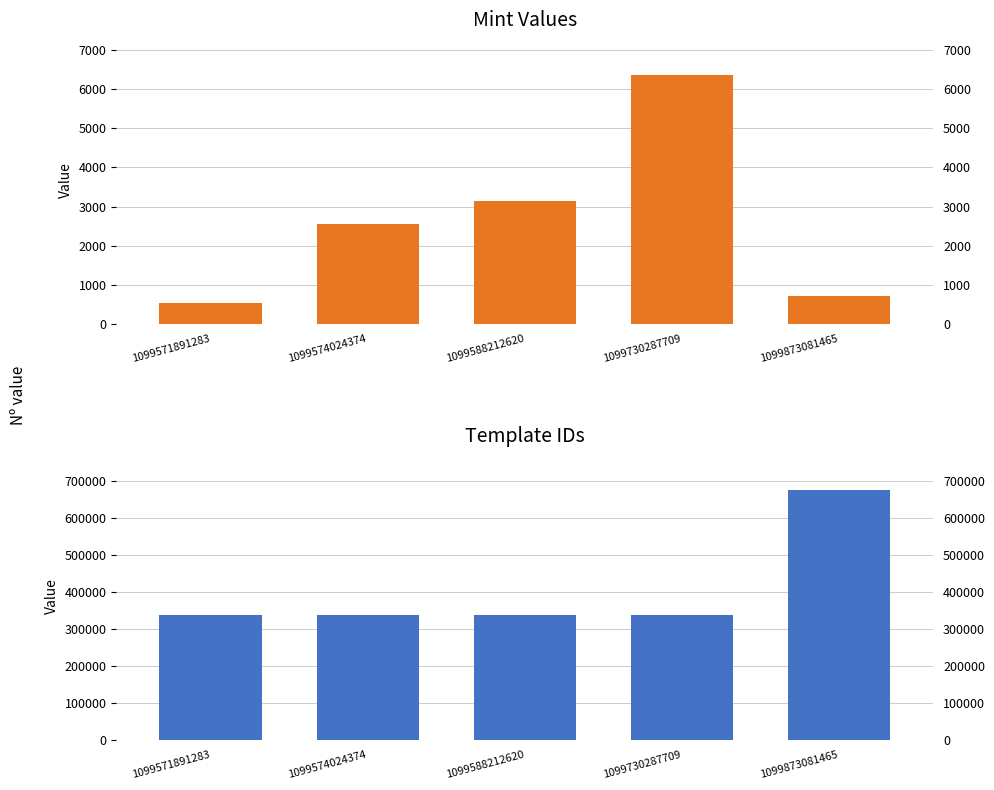

How many data points does each series have?

5